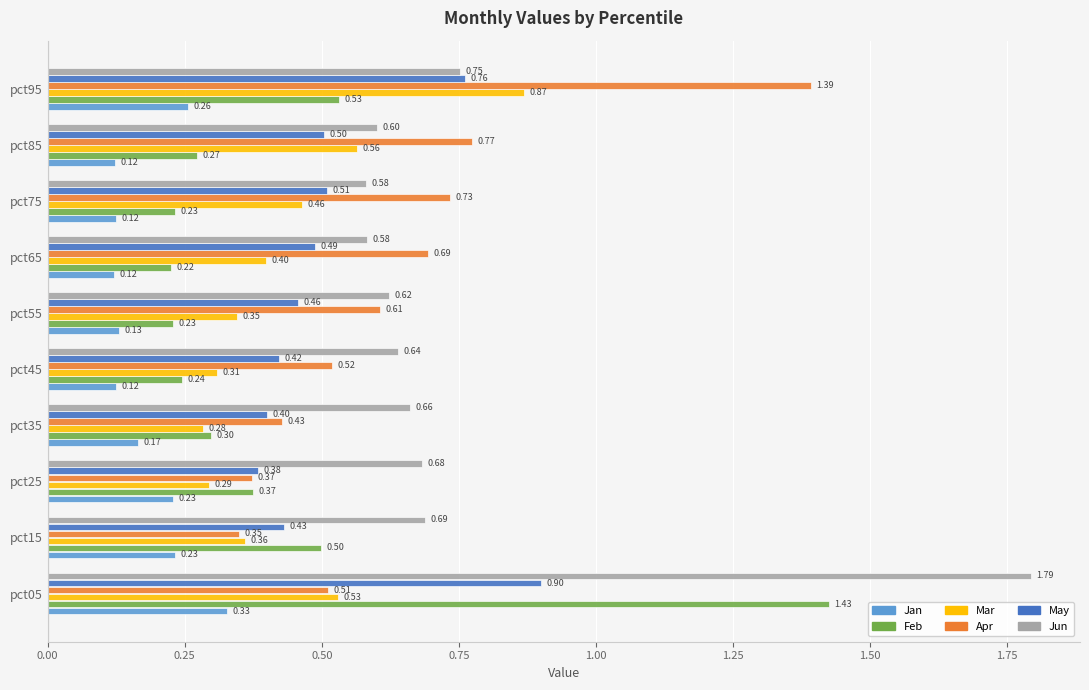

At how many categories does at least one series exceed 0?

10